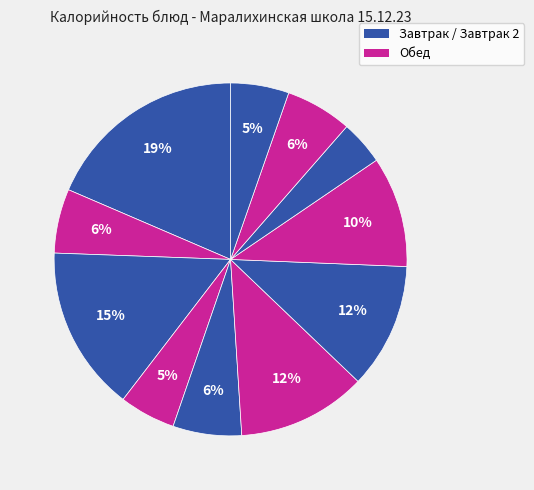

To the nearest percent, what is the difference between the largest and smallest slice percentages?

14%